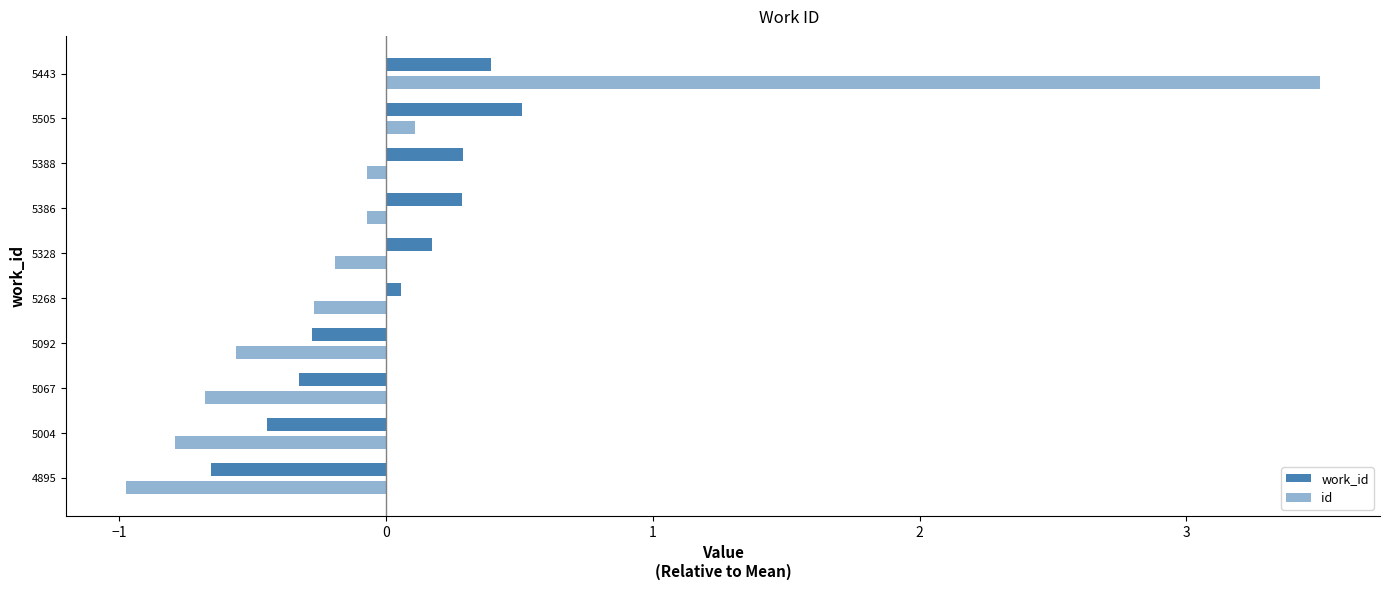

Which series has the largest range (max minus min)?

id